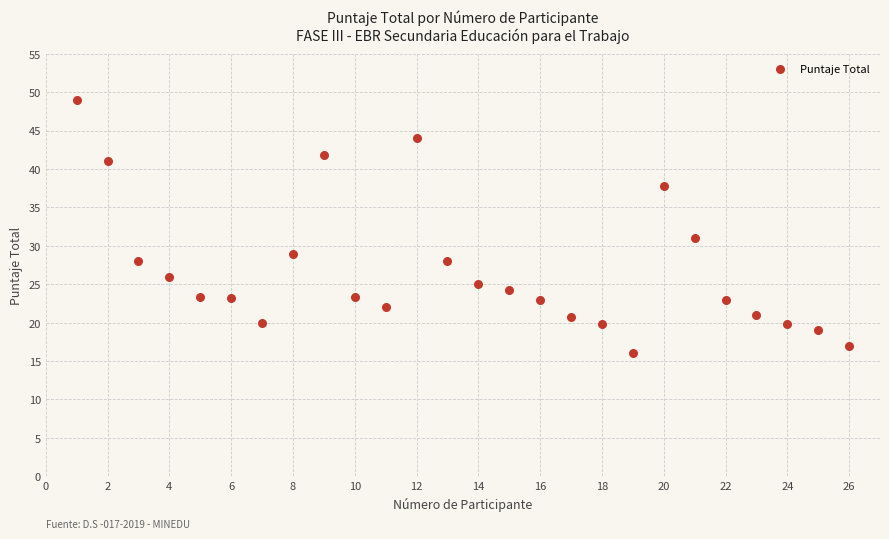

What is the range of X values (max minus min)?

25.0